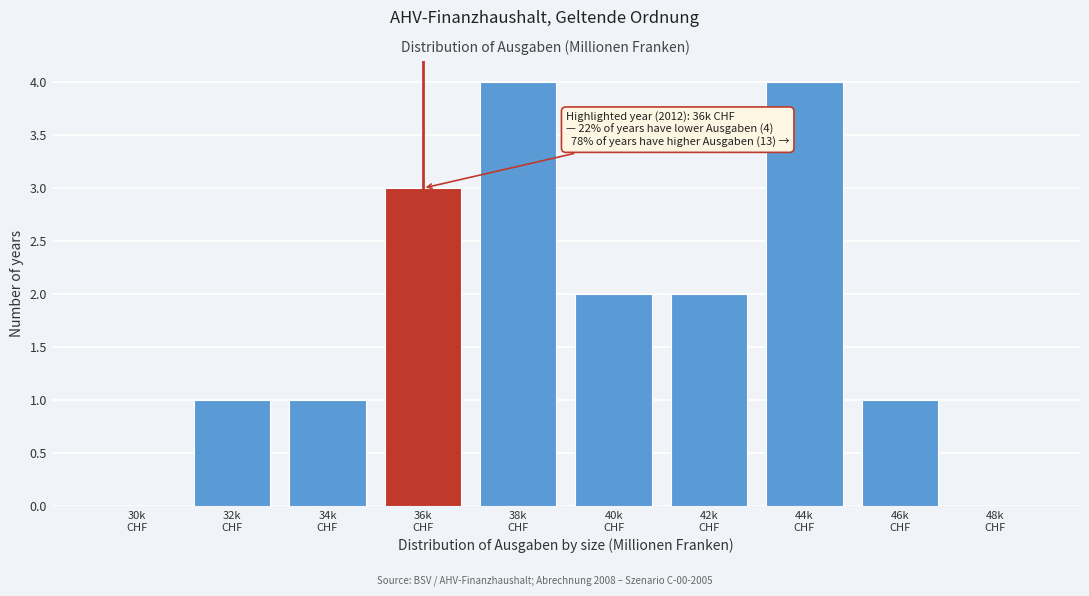

What is the sum of all values?

18